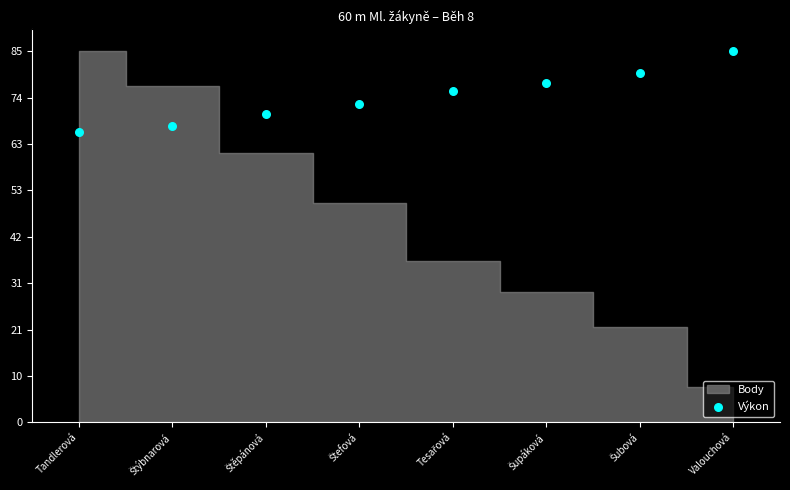

What Y value in the scatter plot is closest to 75?

75.9